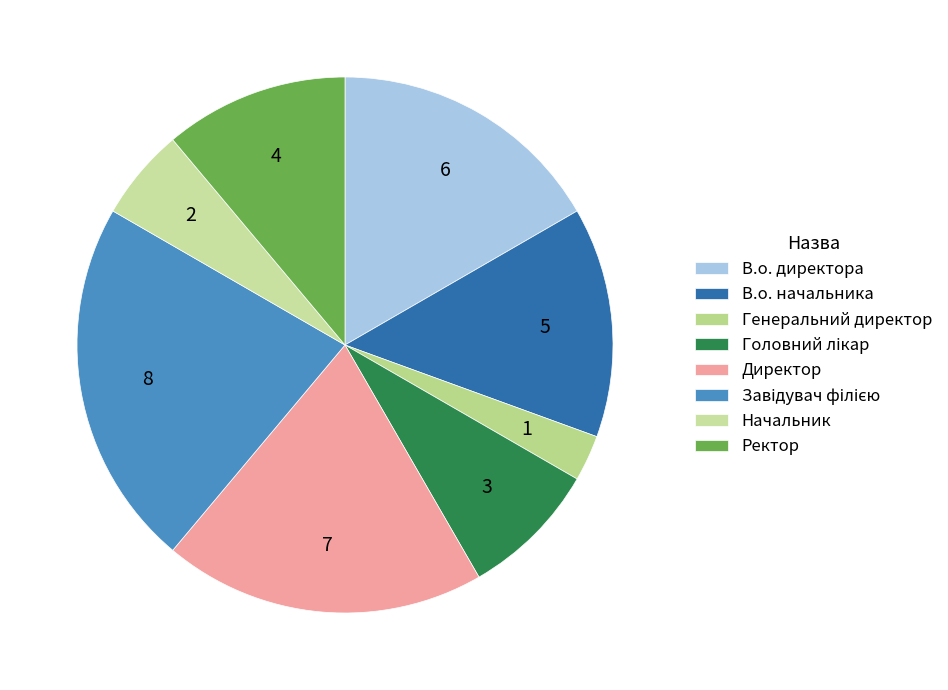

What is the change in value from В.о. начальника to Директор?

+2